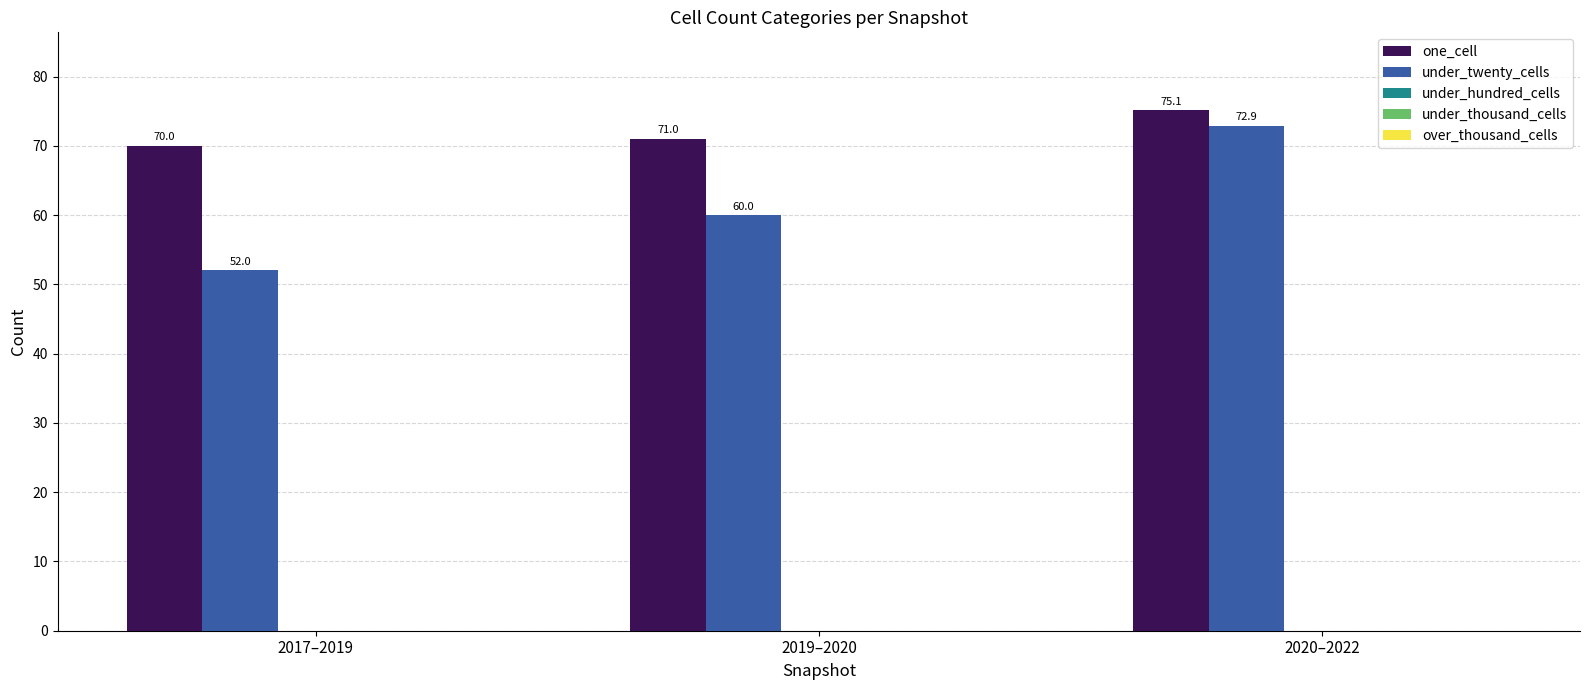

What is the sum of all one_cell values?

216.1